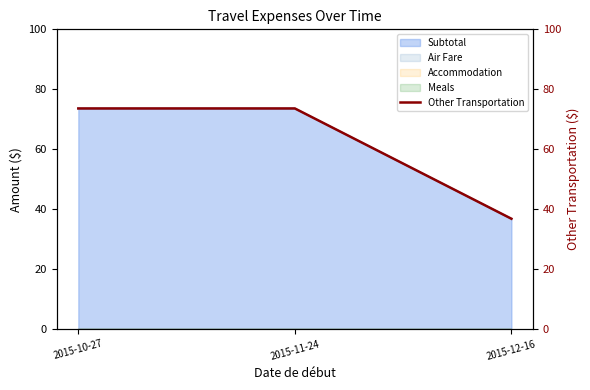

What position from the right is 2015-11-24?

2